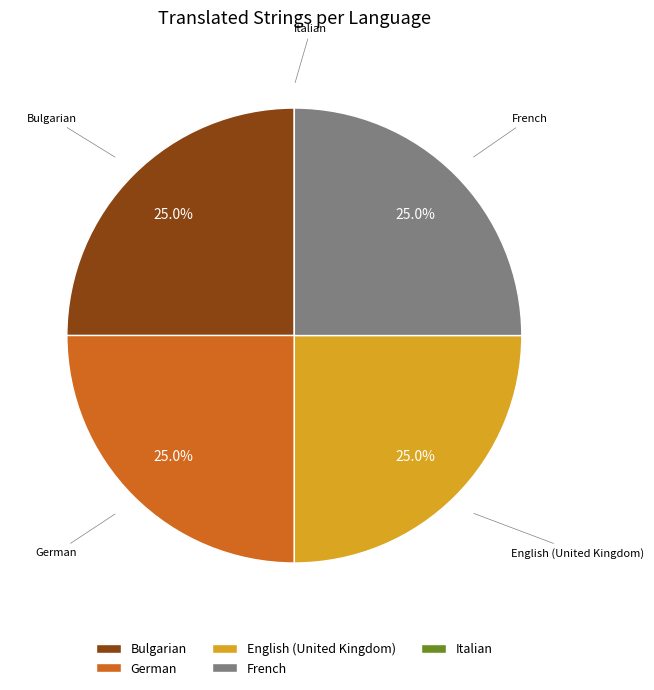

What percentage is the German slice, to the nearest percent?

25%